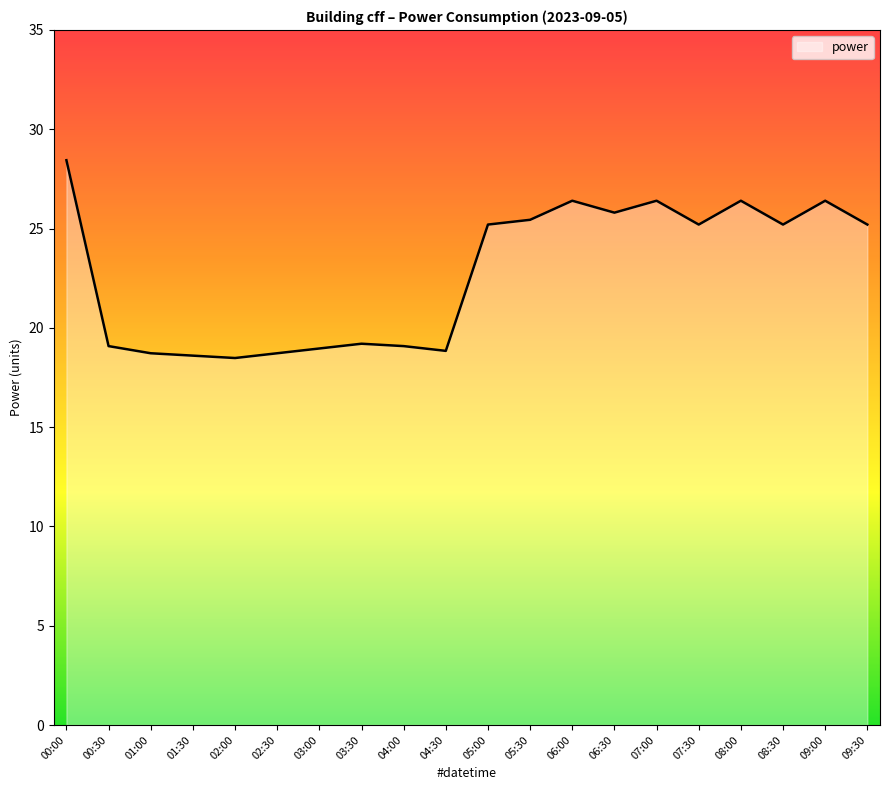

Which has a higher value, 06:30 or 00:30?

06:30